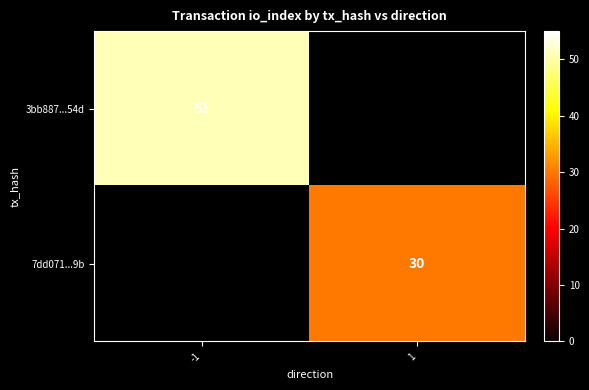

Is it true that 3bb887...54d equals 89 at -1?

False